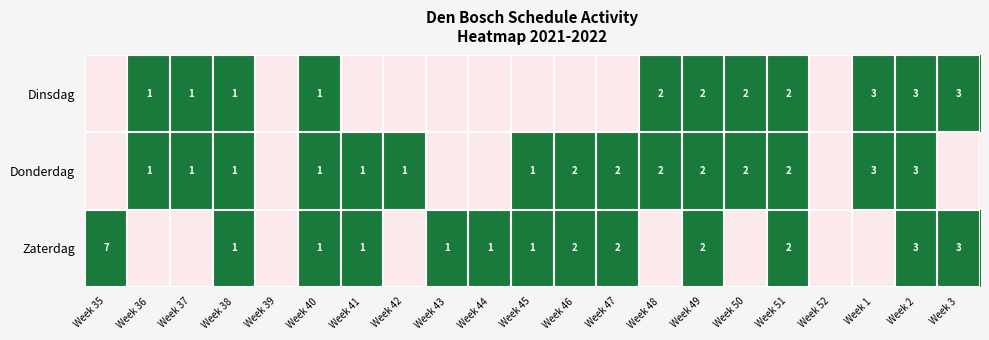

Is the value of Donderdag at Week 48 greater than the value of Dinsdag at Week 40?

Yes